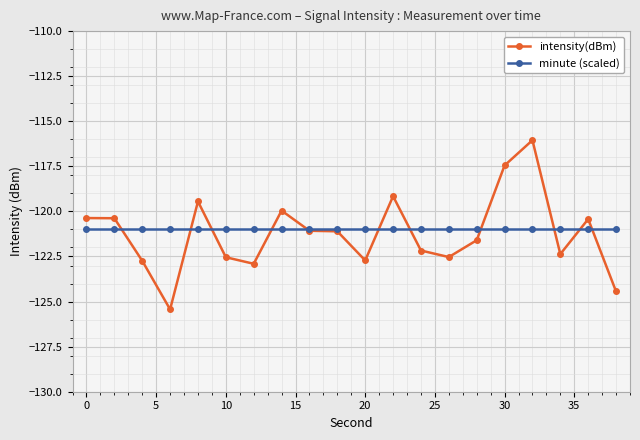

What are all the series names shown in the legend?

intensity(dBm), minute (scaled)